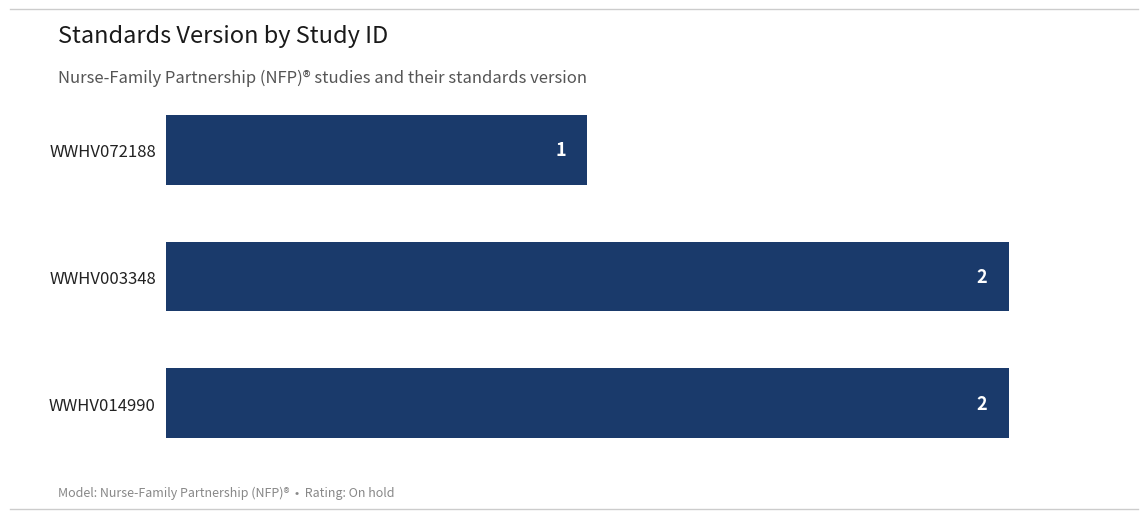

What is the maximum value shown in the chart?

2